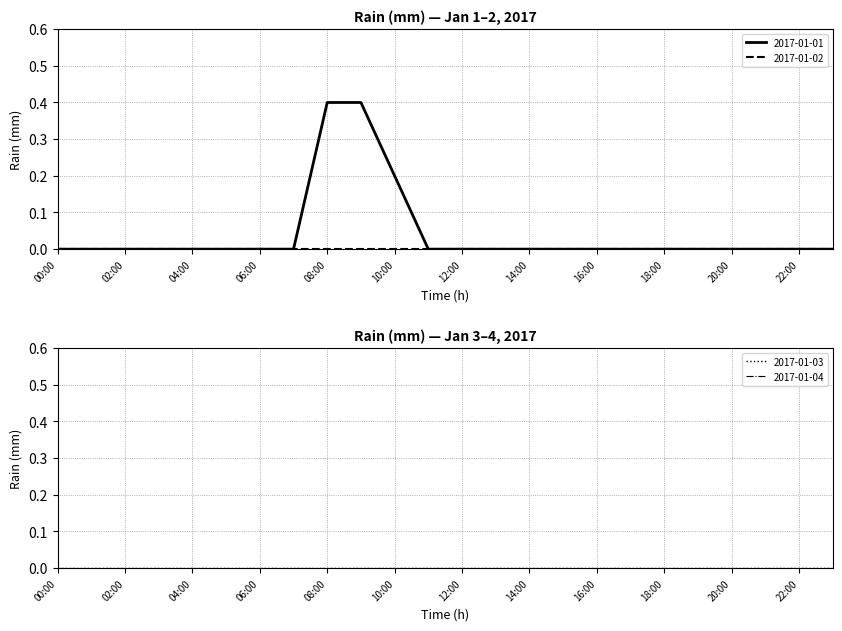

Reading left to right, what are all the values shown in this chart?

2017-01-01: 00:00=0.0	01:00=0.0	02:00=0.0	03:00=0.0	04:00=0.0	05:00=0.0	06:00=0.0	07:00=0.0	08:00=0.4	09:00=0.4	10:00=0.2	11:00=0.0	12:00=0.0	13:00=0.0	14:00=0.0	15:00=0.0	16:00=0.0	17:00=0.0	18:00=0.0	19:00=0.0	20:00=0.0	21:00=0.0	22:00=0.0	23:00=0.0
2017-01-02: 00:00=0.0	01:00=0.0	02:00=0.0	03:00=0.0	04:00=0.0	05:00=0.0	06:00=0.0	07:00=0.0	08:00=0.0	09:00=0.0	10:00=0.0	11:00=0.0	12:00=0.0	13:00=0.0	14:00=0.0	15:00=0.0	16:00=0.0	17:00=0.0	18:00=0.0	19:00=0.0	20:00=0.0	21:00=0.0	22:00=0.0	23:00=0.0
2017-01-03: 00:00=0.0	01:00=0.0	02:00=0.0	03:00=0.0	04:00=0.0	05:00=0.0	06:00=0.0	07:00=0.0	08:00=0.0	09:00=0.0	10:00=0.0	11:00=0.0	12:00=0.0	13:00=0.0	14:00=0.0	15:00=0.0	16:00=0.0	17:00=0.0	18:00=0.0	19:00=0.0	20:00=0.0	21:00=0.0	22:00=0.0	23:00=0.0
2017-01-04: 00:00=0.0	01:00=0.0	02:00=0.0	03:00=0.0	04:00=0.0	05:00=0.0	06:00=0.0	07:00=0.0	08:00=0.0	09:00=0.0	10:00=0.0	11:00=0.0	12:00=0.0	13:00=0.0	14:00=0.0	15:00=0.0	16:00=0.0	17:00=0.0	18:00=0.0	19:00=0.0	20:00=0.0	21:00=0.0	22:00=0.0	23:00=0.0